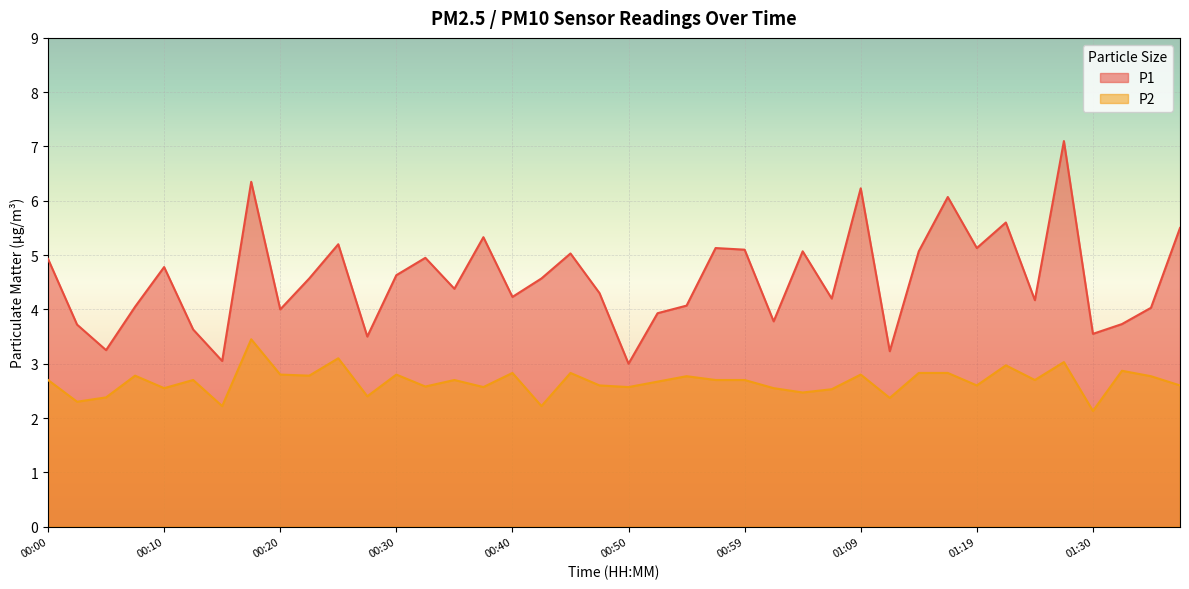

Reading left to right, what are all the values shown in this chart?

P1: 00:00=4.9	00:02=3.7	00:05=3.2	00:07=4.0	00:10=4.8	00:12=3.6	00:15=3.0	00:17=6.3	00:20=4.0	00:22=4.6	00:25=5.2	00:27=3.5	00:30=4.6	00:32=5.0	00:35=4.4	00:37=5.3	00:40=4.2	00:42=4.6	00:45=5.0	00:47=4.3	00:50=3.0	00:52=3.9	00:54=4.1	00:57=5.1	00:59=5.1	01:02=3.8	01:04=5.1	01:07=4.2	01:09=6.2	01:12=3.2	01:14=5.1	01:17=6.1	01:19=5.1	01:22=5.6	01:25=4.2	01:27=7.1	01:30=3.5	01:32=3.7	01:35=4.0	01:37=5.5
P2: 00:00=2.7	00:02=2.3	00:05=2.4	00:07=2.8	00:10=2.5	00:12=2.7	00:15=2.2	00:17=3.5	00:20=2.8	00:22=2.8	00:25=3.1	00:27=2.4	00:30=2.8	00:32=2.6	00:35=2.7	00:37=2.6	00:40=2.8	00:42=2.2	00:45=2.8	00:47=2.6	00:50=2.6	00:52=2.7	00:54=2.8	00:57=2.7	00:59=2.7	01:02=2.5	01:04=2.5	01:07=2.5	01:09=2.8	01:12=2.4	01:14=2.8	01:17=2.8	01:19=2.6	01:22=3.0	01:25=2.7	01:27=3.0	01:30=2.1	01:32=2.9	01:35=2.8	01:37=2.6